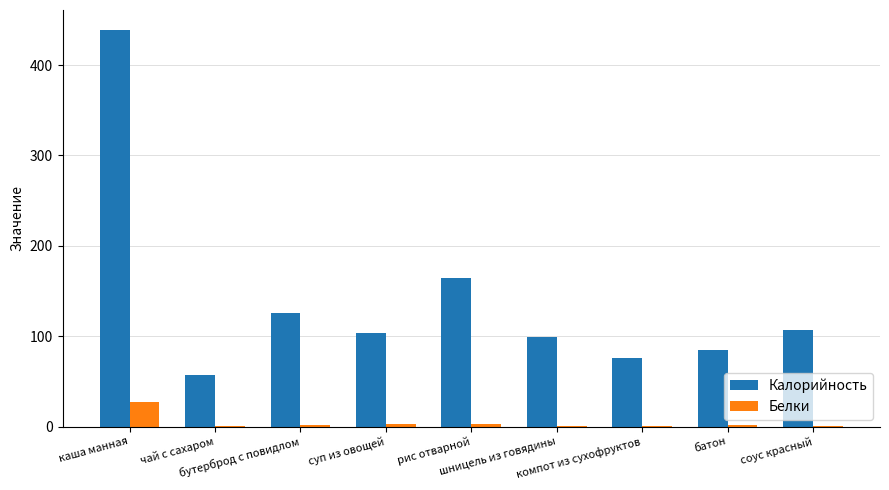

What is the spread (max minus min) of values at суп из овощей?

100.7